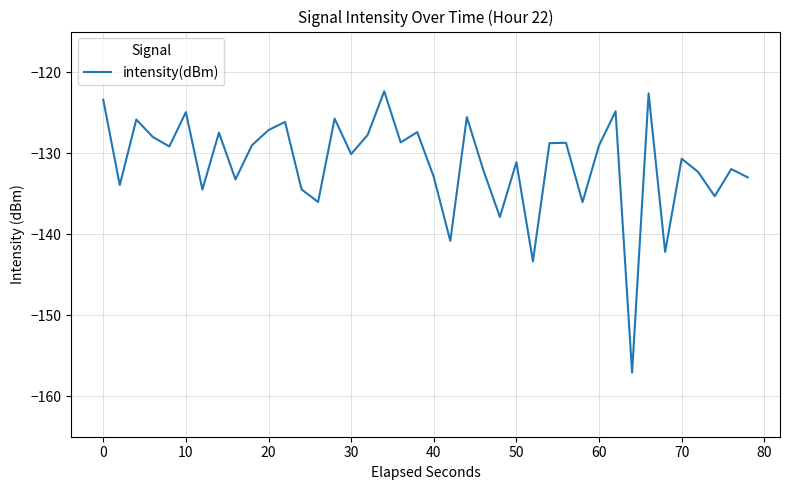

What is the difference between the maximum and minimum values?

34.7